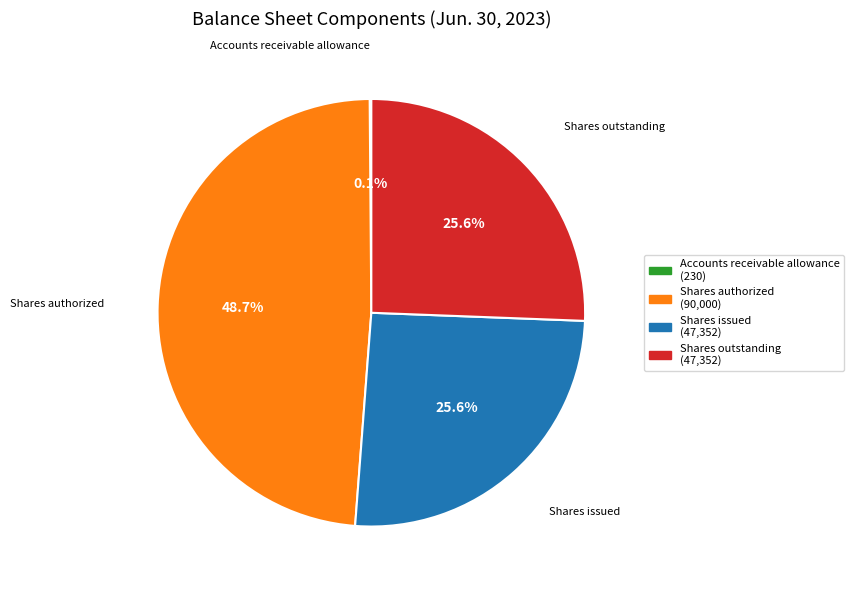

Does any single category account for the majority?

No